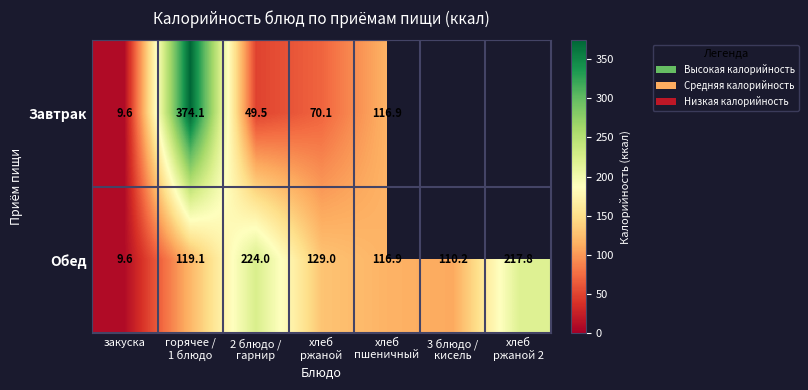

What is the lowest value of the Обед series?

9.6